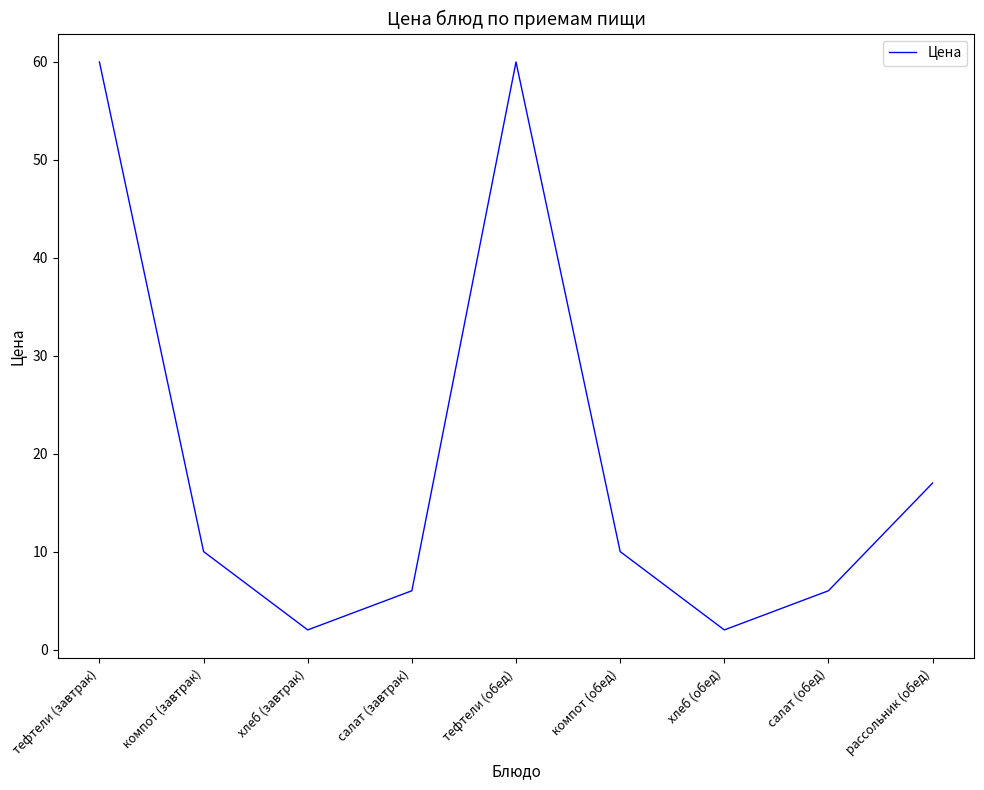

How many values are below 10?

4